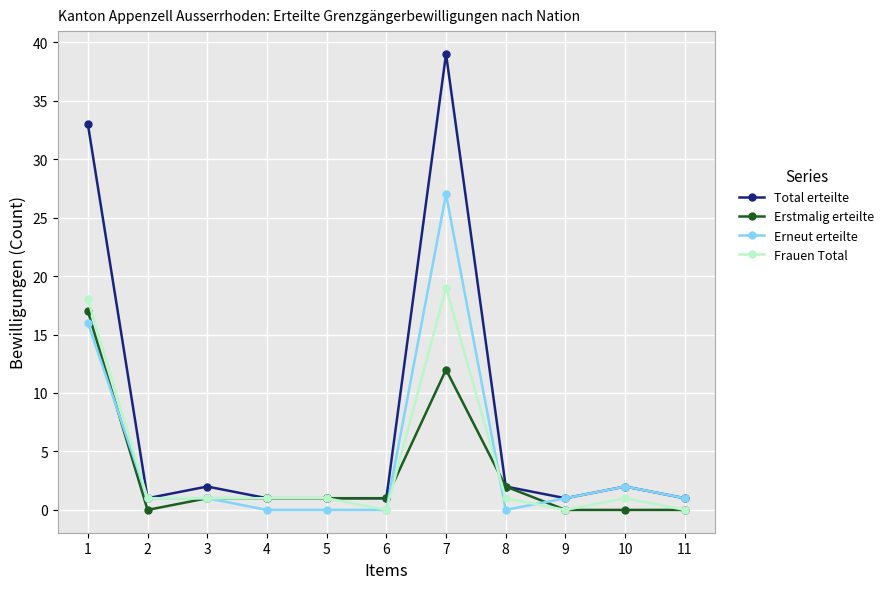

Reading left to right, transcribe all the data shown in this chart.

Total erteilte: 1=33	2=1	3=2	4=1	5=1	6=1	7=39	8=2	9=1	10=2	11=1
Erstmalig erteilte: 1=17	2=0	3=1	4=1	5=1	6=1	7=12	8=2	9=0	10=0	11=0
Erneut erteilte: 1=16	2=1	3=1	4=0	5=0	6=0	7=27	8=0	9=1	10=2	11=1
Frauen Total: 1=18	2=1	3=1	4=1	5=1	6=0	7=19	8=1	9=0	10=1	11=0